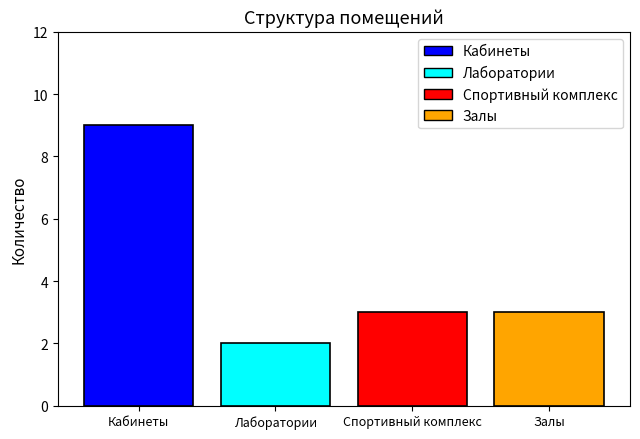

At which category does the chart reach its minimum across all series?

Лаборатории